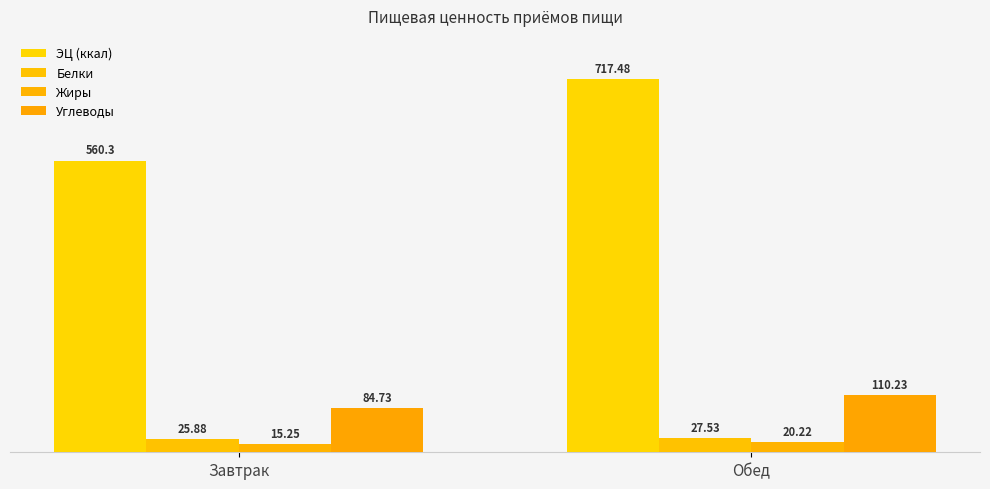

At which label does Белки first exceed 27?

Обед